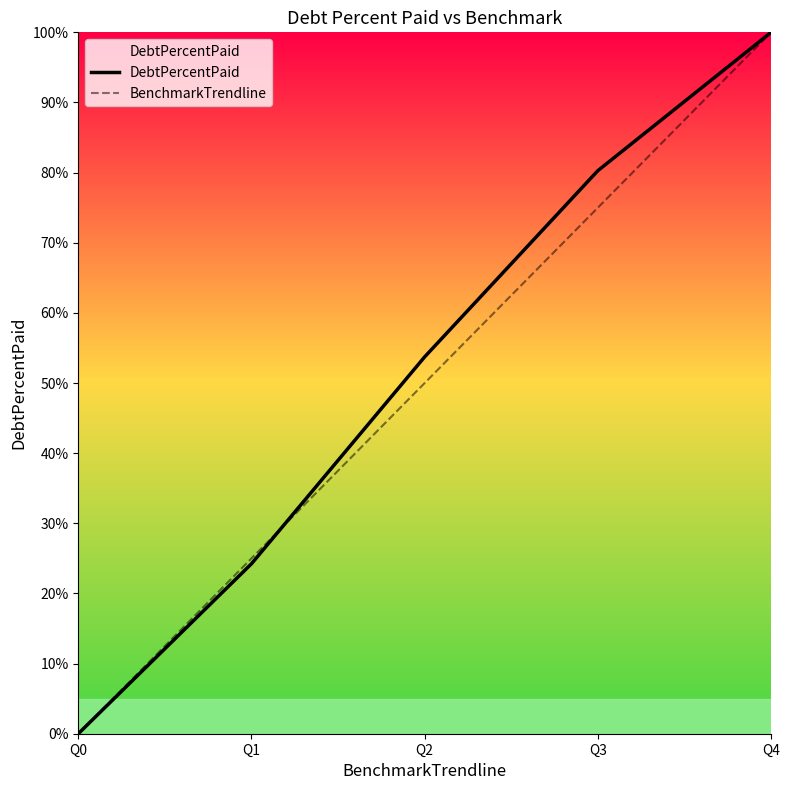

The value of DebtPercentPaid at Q4 is 100.0. True or false?

True